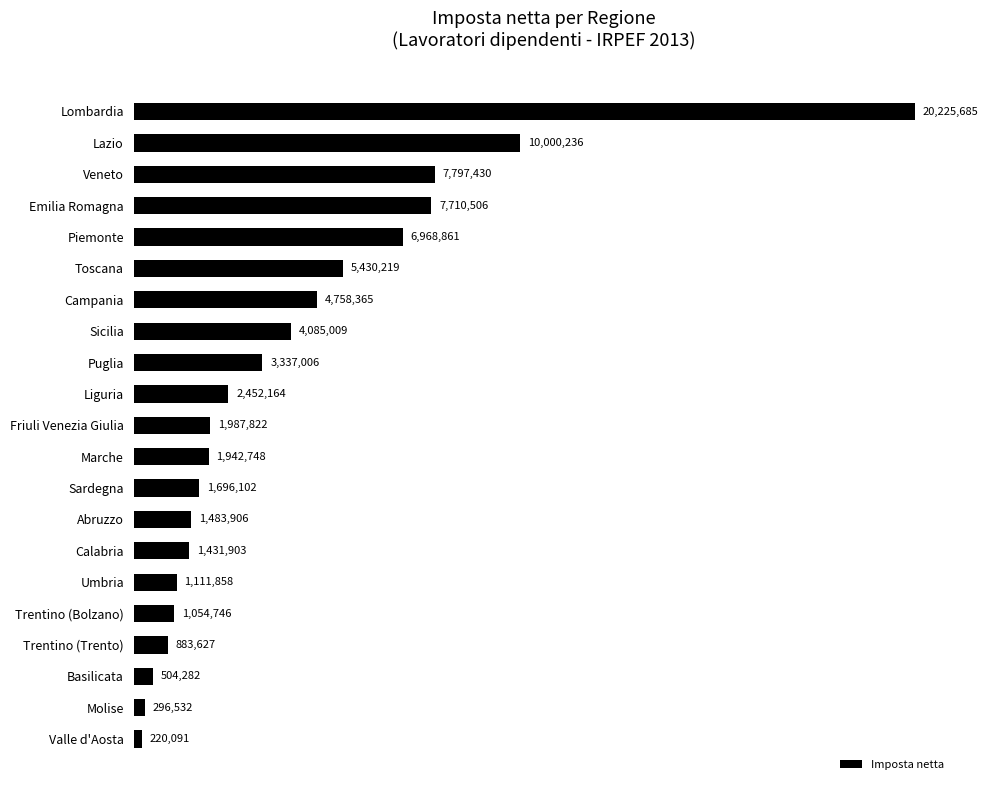

List the labels in order of value, largest first.

Lombardia, Lazio, Veneto, Emilia Romagna, Piemonte, Toscana, Campania, Sicilia, Puglia, Liguria, Friuli Venezia Giulia, Marche, Sardegna, Abruzzo, Calabria, Umbria, Trentino (Bolzano), Trentino (Trento), Basilicata, Molise, Valle d'Aosta